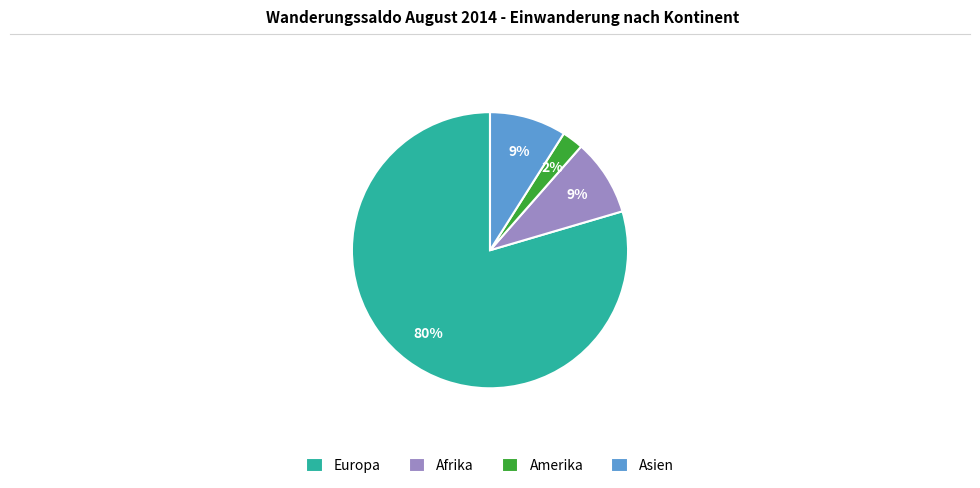

To the nearest percent, what portion does Europa represent?

80%